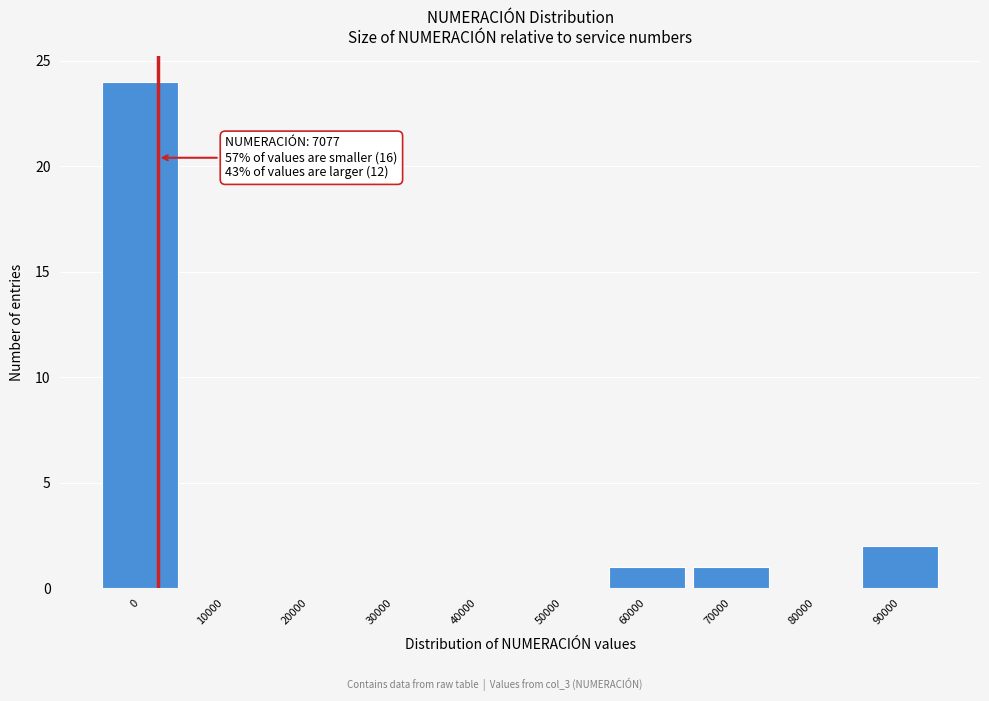

Reading right to left, list all the values displayed in this chart.

90000=2	80000=0	70000=1	60000=1	50000=0	40000=0	30000=0	20000=0	10000=0	0=24